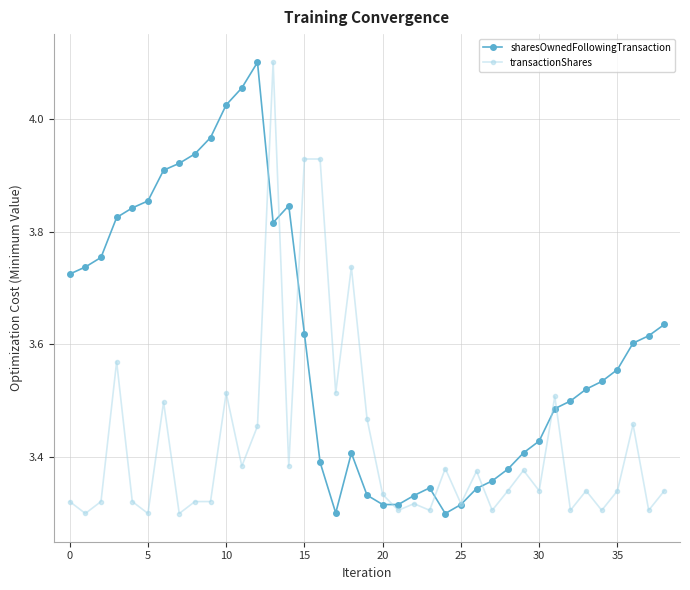

At how many categories does at least one series exceed 3?

39